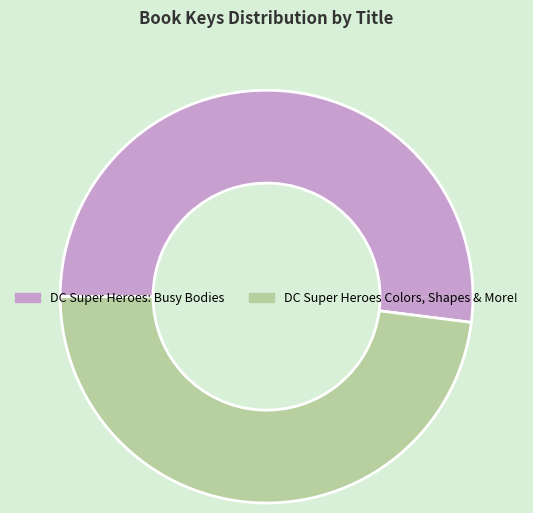

Is it true that DC Super Heroes Colors, Shapes & More! is 40% of the pie?

False